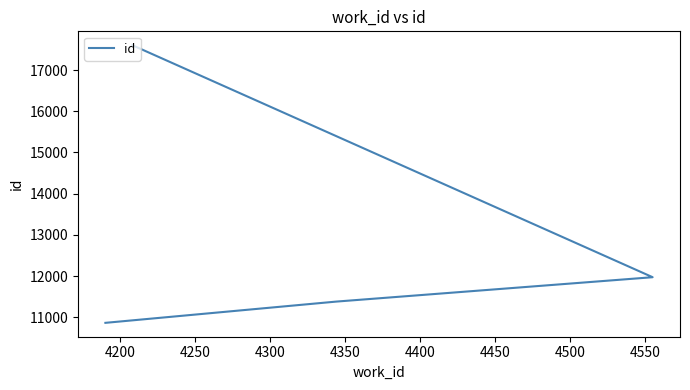

What is the value of the 2nd point from the left?

11379